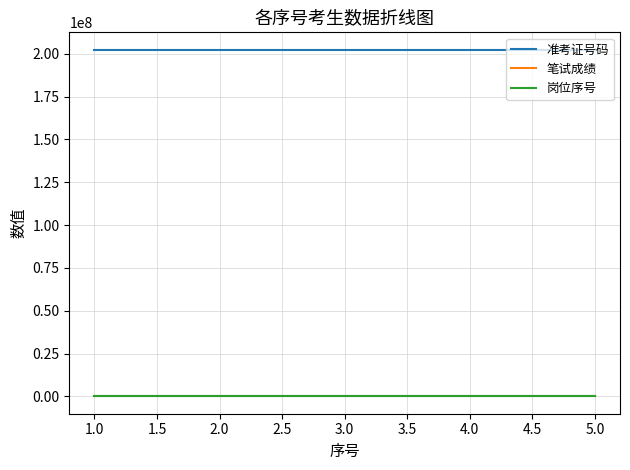

Is this an area chart (filled region under the line)?

No